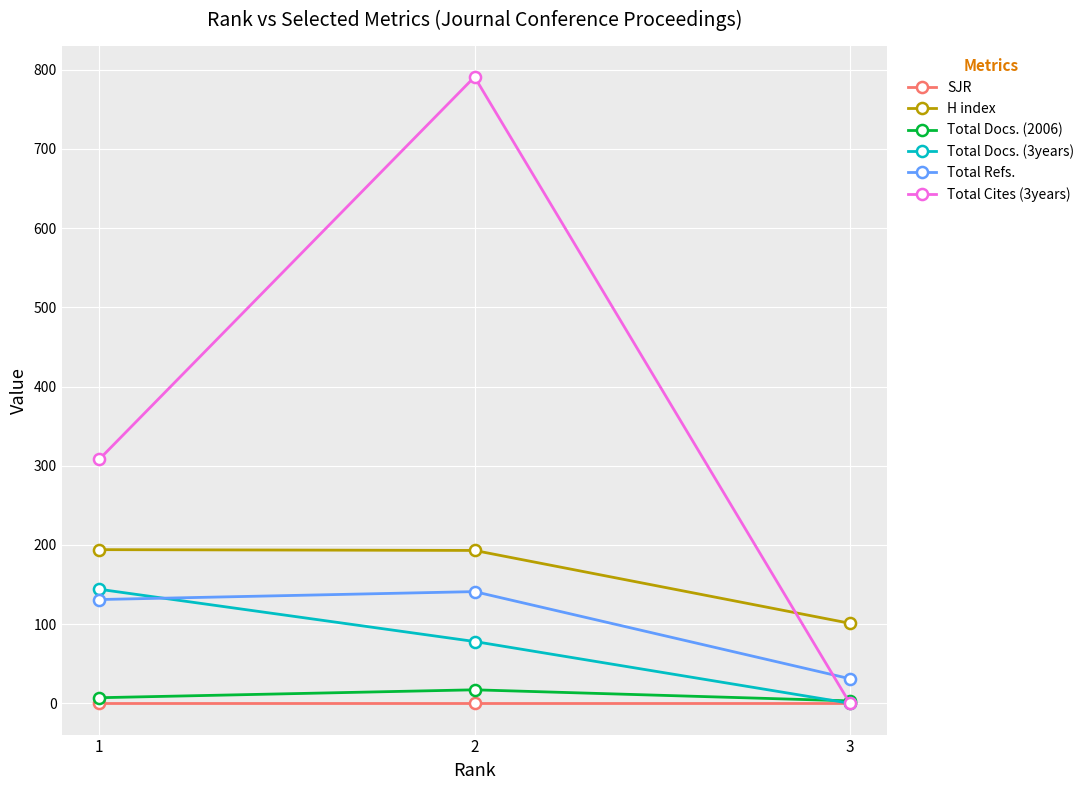

How many data points in Total Refs. are less than 131?

1